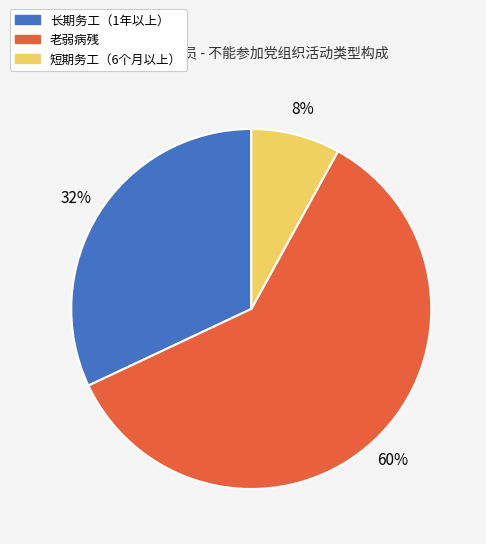

What is the majority slice?

老弱病残